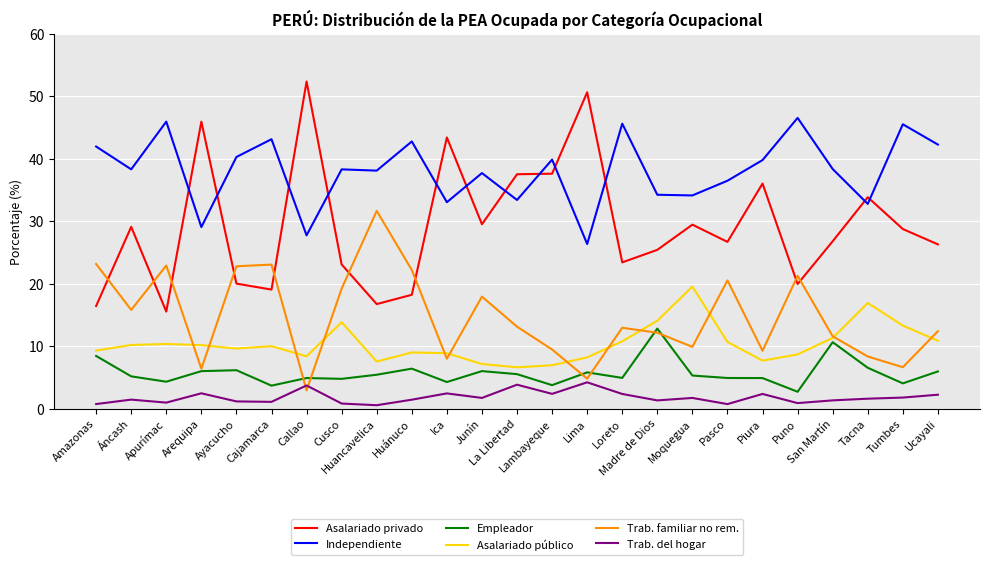

List the series in order of their peak value, highest first.

Asalariado privado, Independiente, Trab. familiar no rem., Asalariado público, Empleador, Trab. del hogar